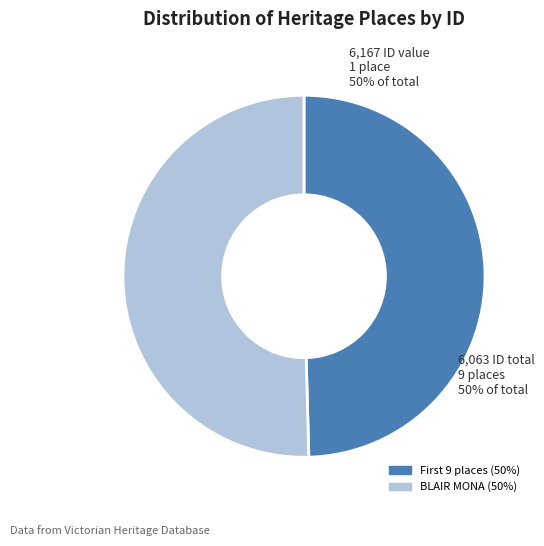

Count the number of slices in the pie.

2